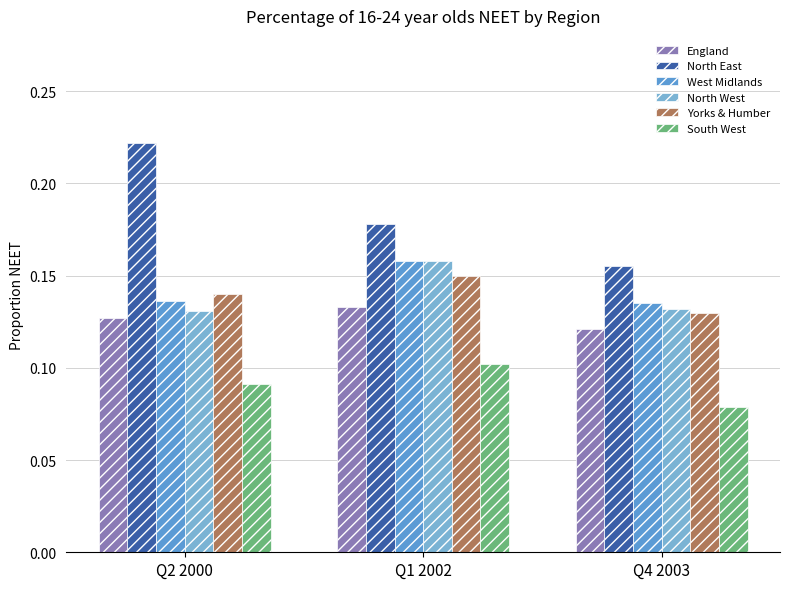

At which category is the sum across all series the highest?

Q1 2002